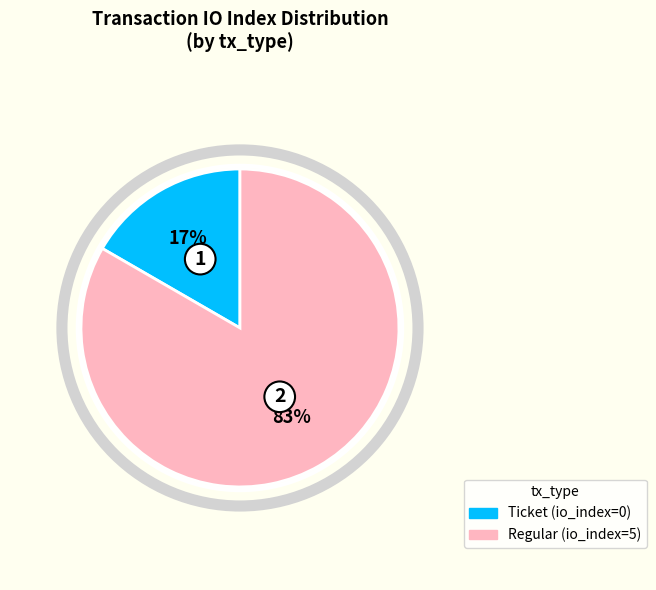

Does any single category account for the majority?

Yes